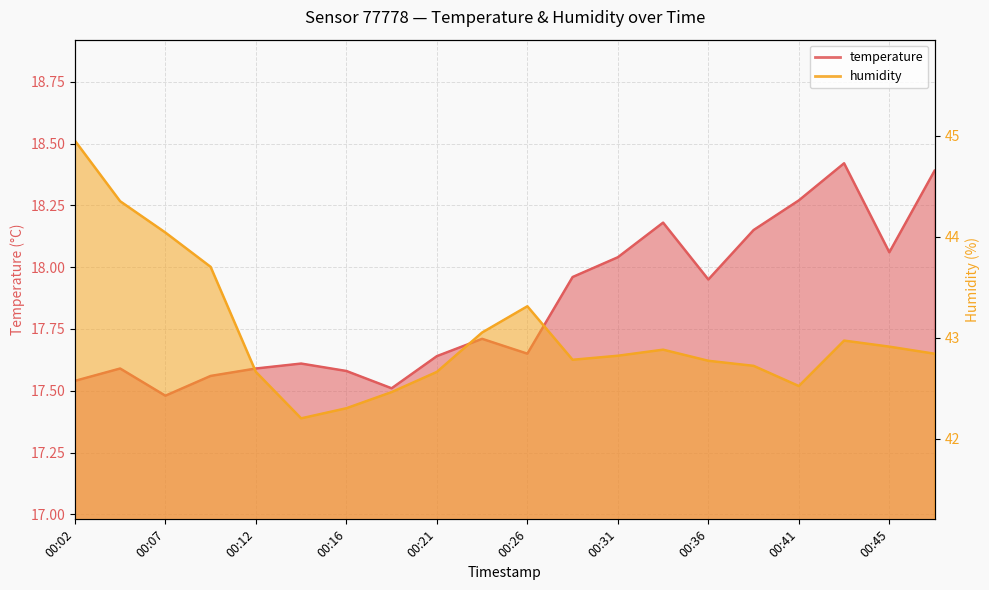

What are all the series names shown in the legend?

temperature, humidity